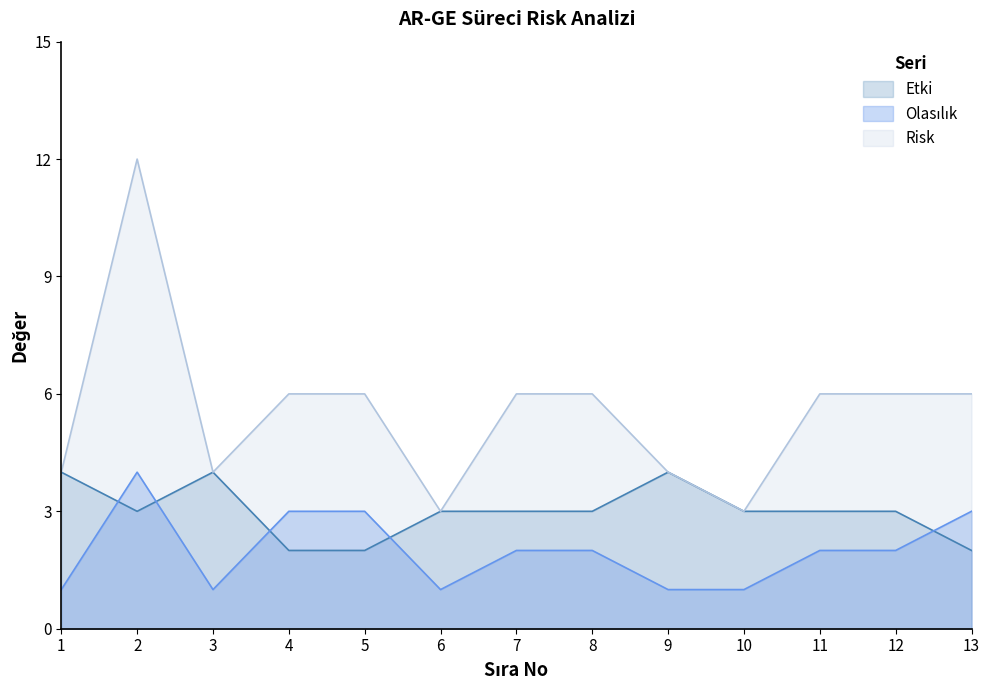

What is the spread (max minus min) of values at 3?

3